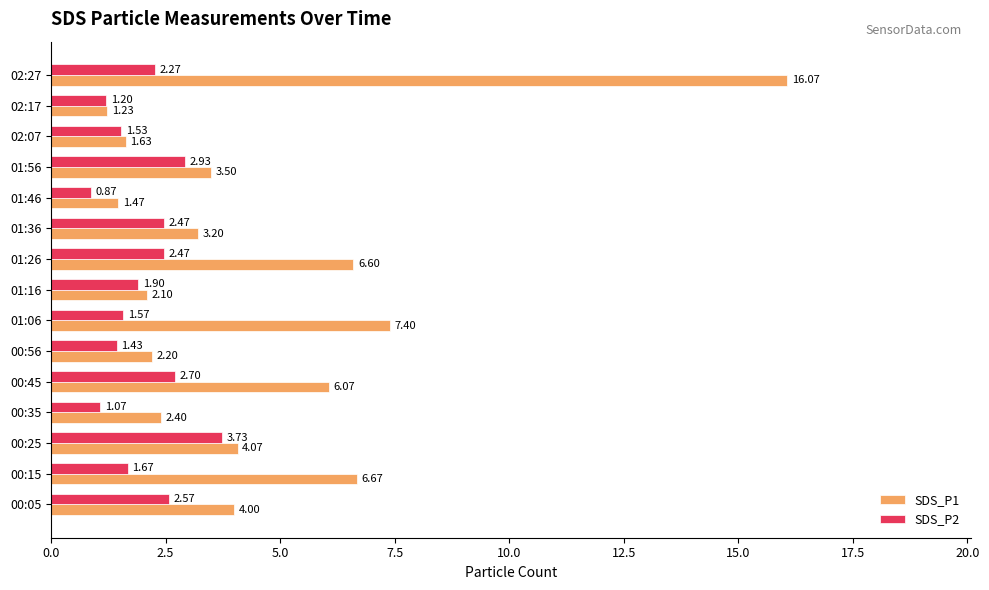

Which series has the widest spread of values?

SDS_P1